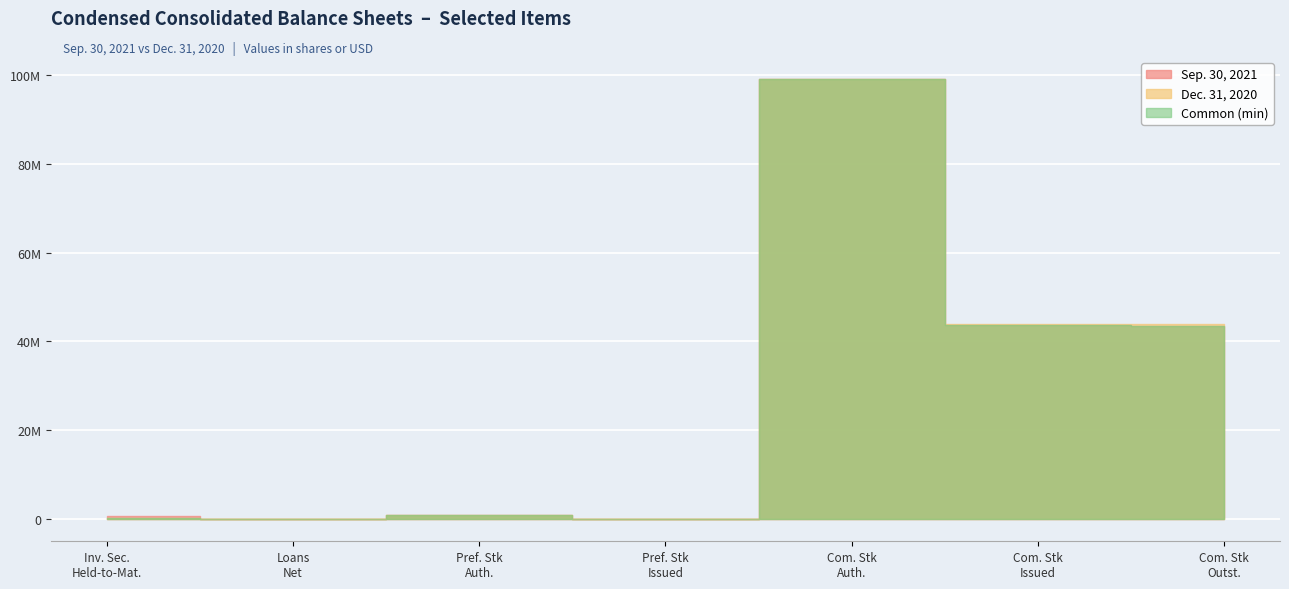

Reading left to right, what are all the values shown in this chart?

Sep. 30, 2021: Investment securities held to maturity=768099	Loans net of allowance=56779	Preferred stock shares authorized=1000000	Preferred stock shares issued=0	Common stock shares authorized=99000000	Common stock shares issued=43609536	Common stock shares outstanding=43520694
Dec. 31, 2020: Investment securities held to maturity=179990	Loans net of allowance=57027	Preferred stock shares authorized=1000000	Preferred stock shares issued=0	Common stock shares authorized=99000000	Common stock shares issued=43905631	Common stock shares outstanding=43880562